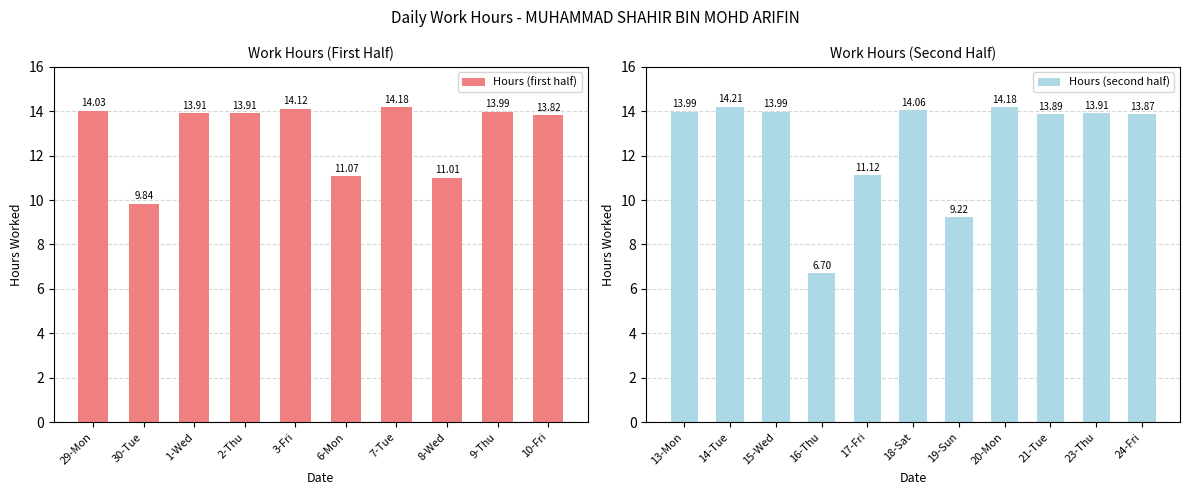

What is the approximate value at 1-Wed?

13.9